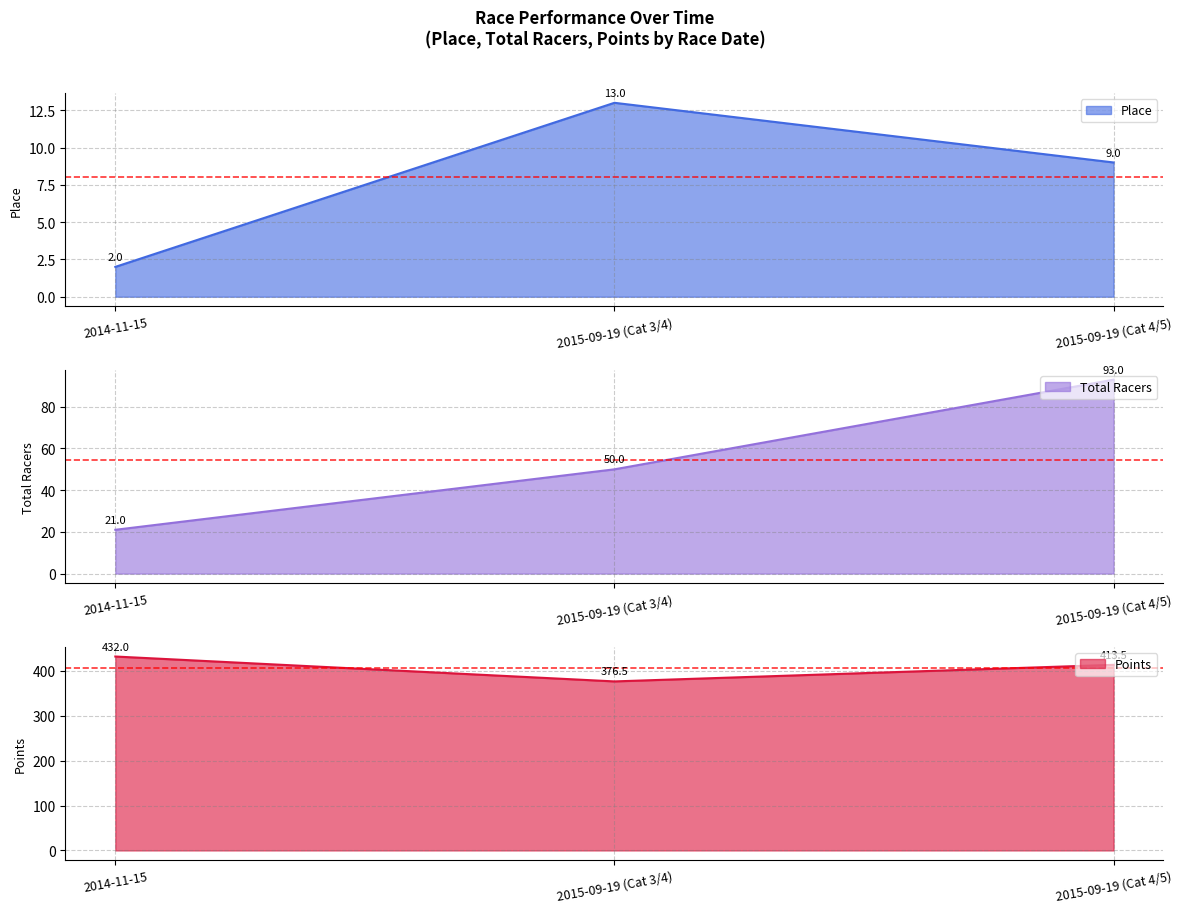

What is the total value across all series at 2015-09-19 (Cat 4/5)?

515.5